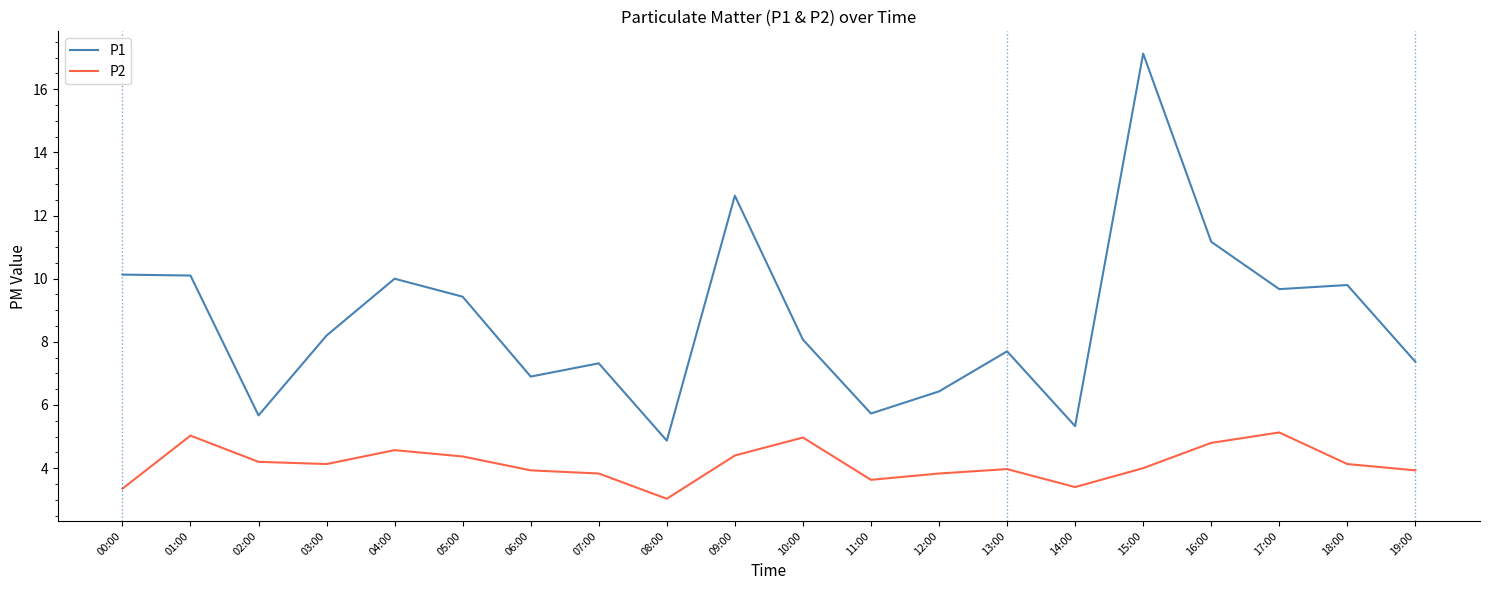

What is the difference between the highest and lowest values at 09:00?

8.2